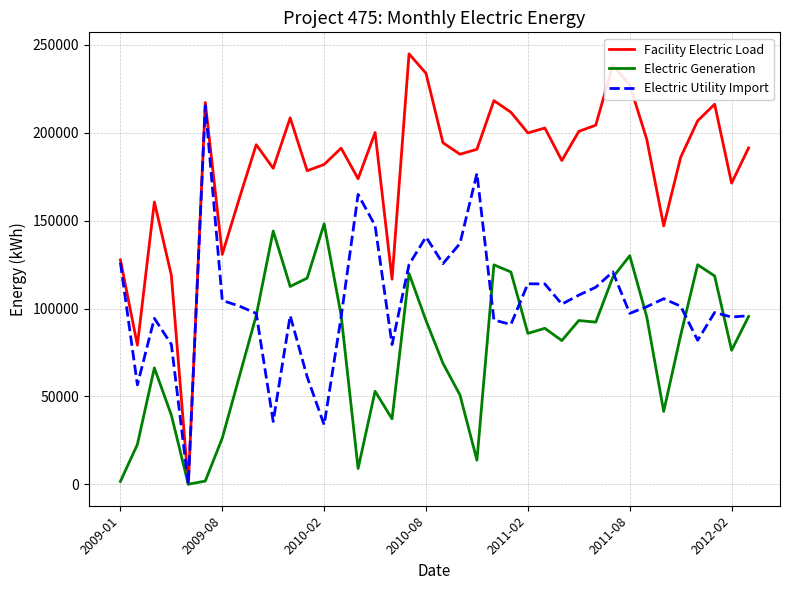

Which series has the largest range (max minus min)?

Facility Electric Load